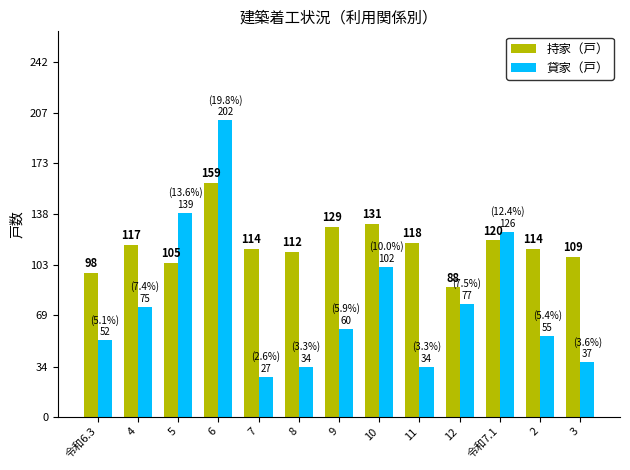

Which series has the largest range (max minus min)?

貸家（戸）